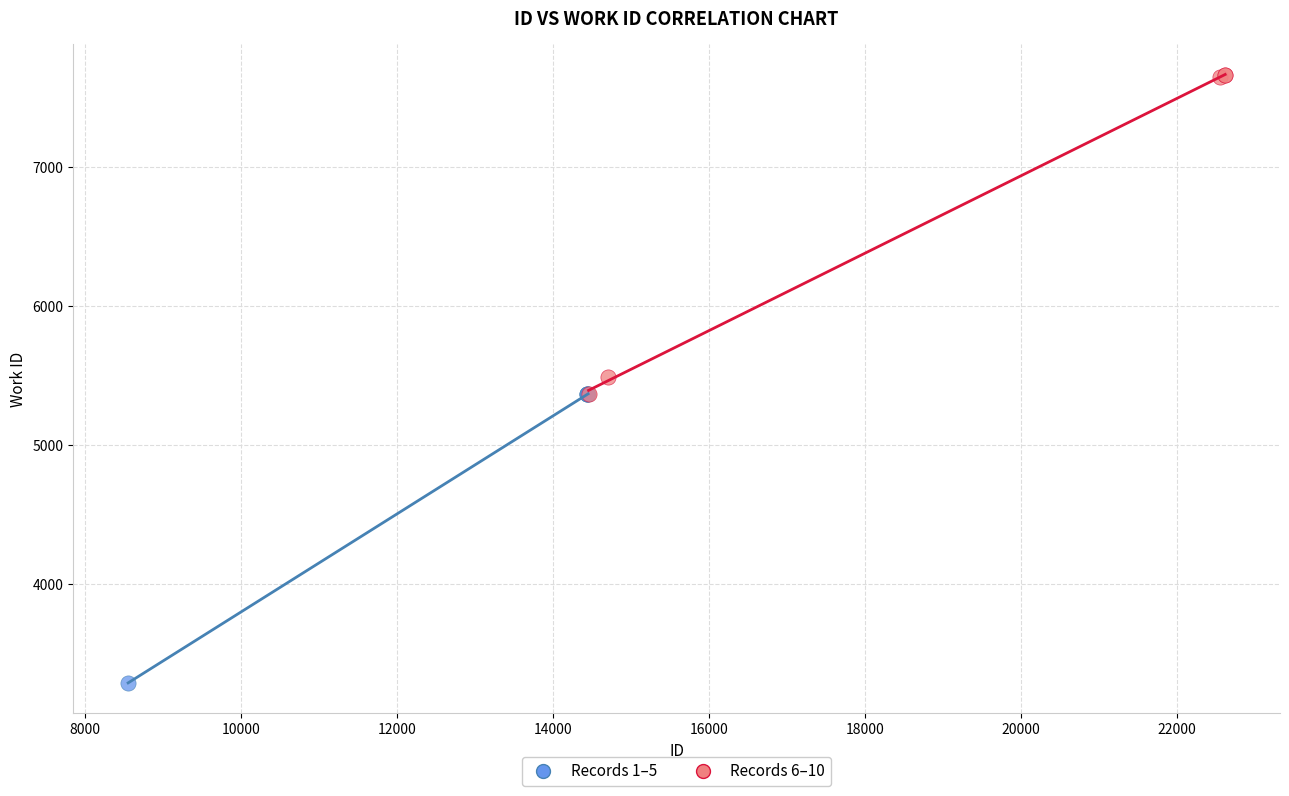

Which series reaches the maximum Y coordinate?

Records 6–10